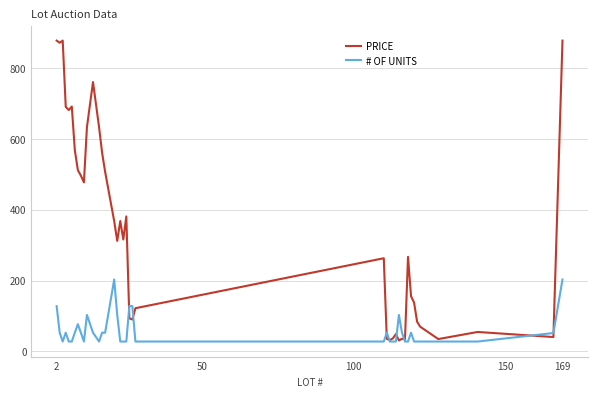

What is the smallest value displayed?

28.0